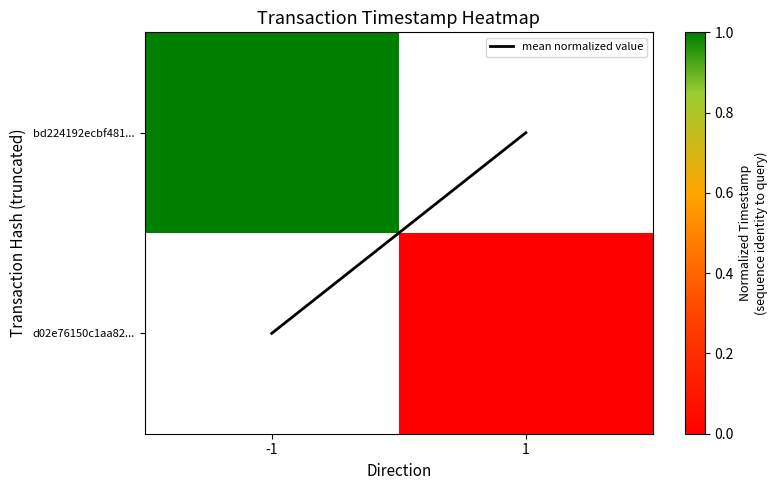

Count the number of categories in the chart.

2